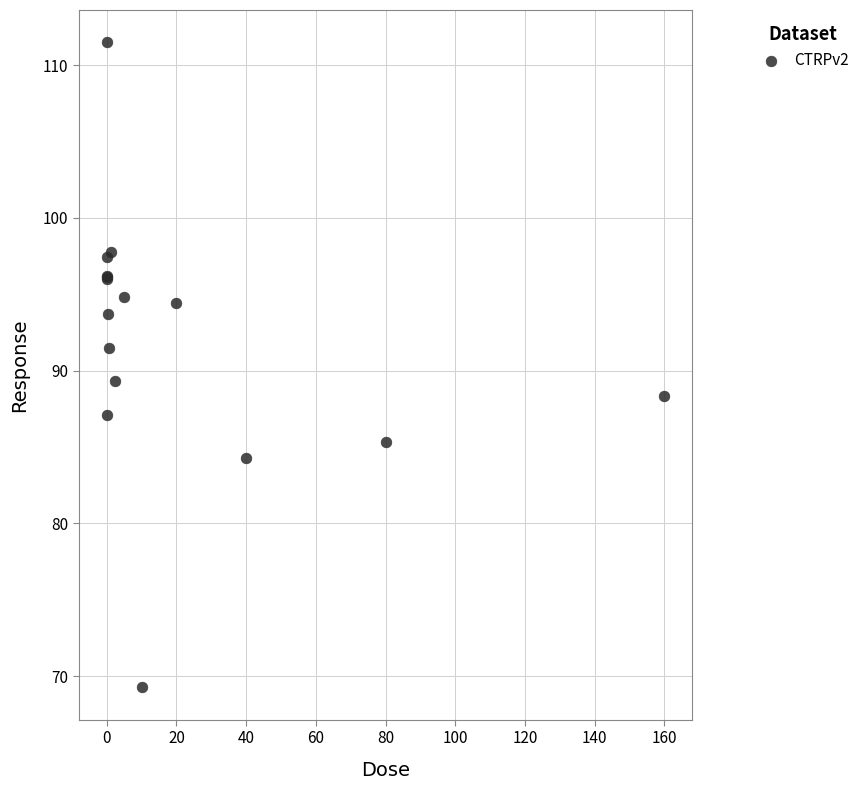

What Y value in the scatter plot is closest to 90?

89.3